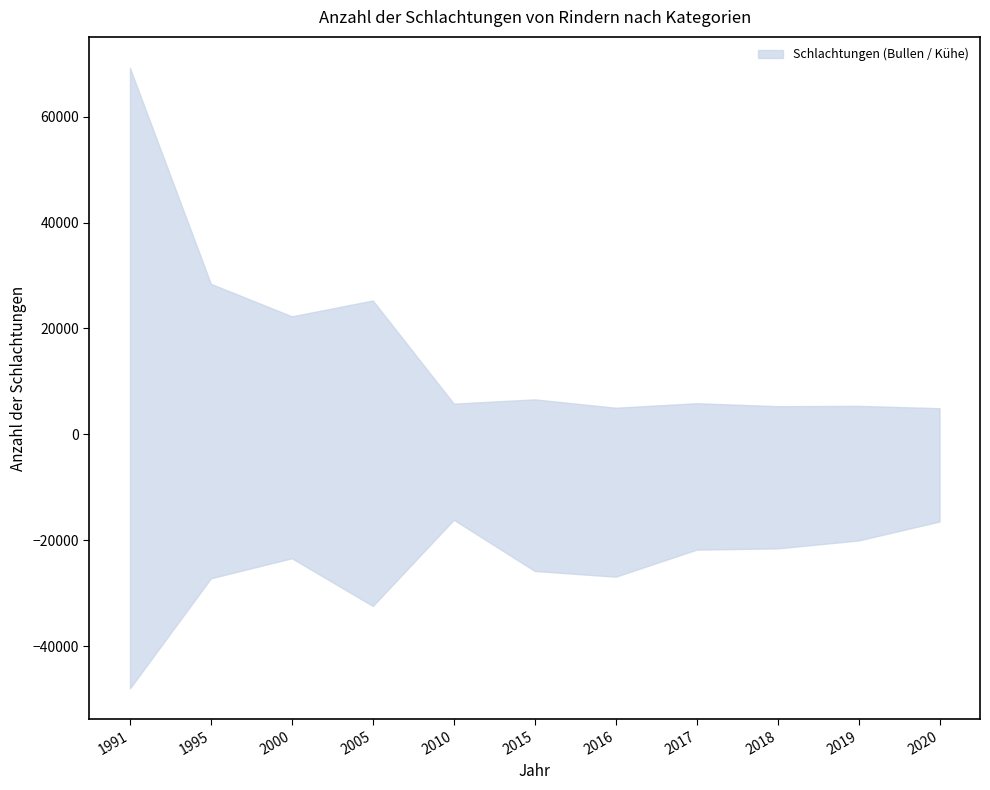

Is it true that Färsen equals 7630 at 2018?

False